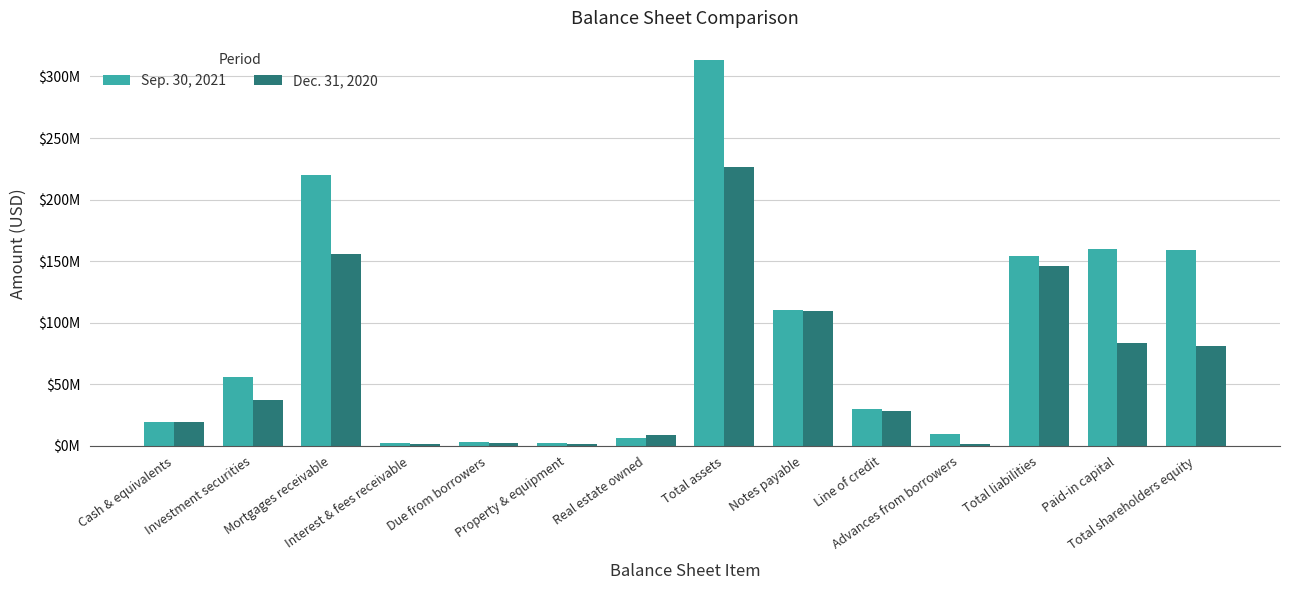

What is the difference between the highest and lowest values at Investment securities?

18787022